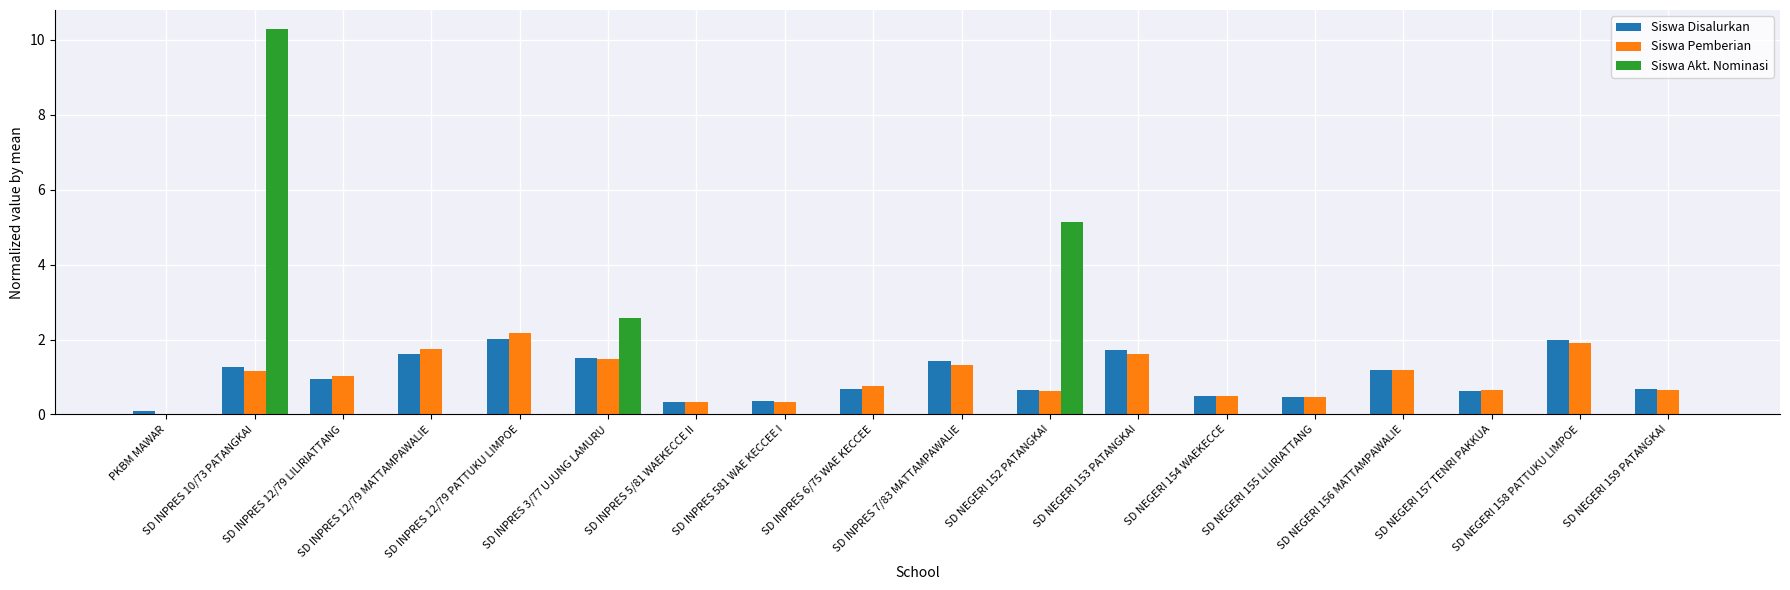

How many series are shown in this chart?

3